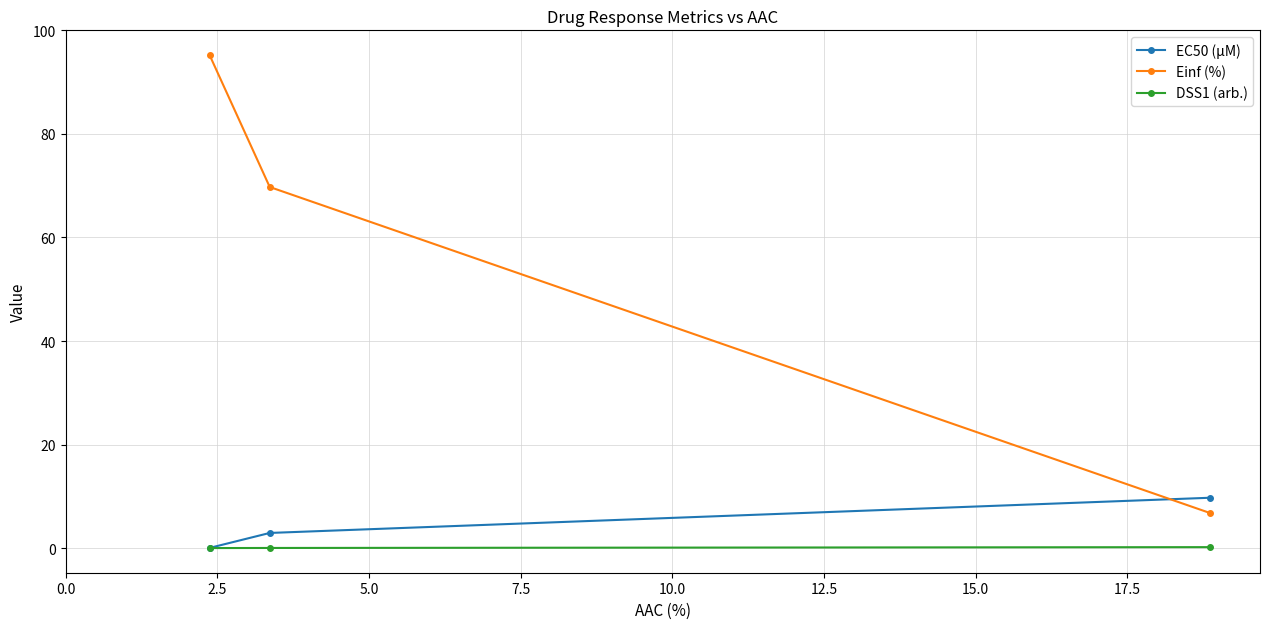

Which series has the largest total across all categories?

Einf (%)